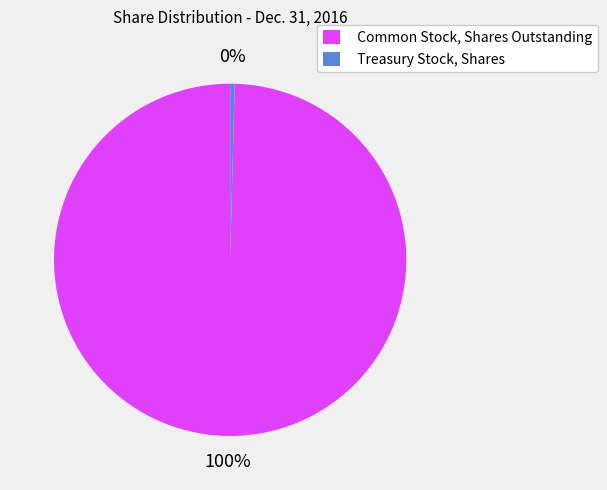

What is the majority slice?

Common Stock, Shares Outstanding